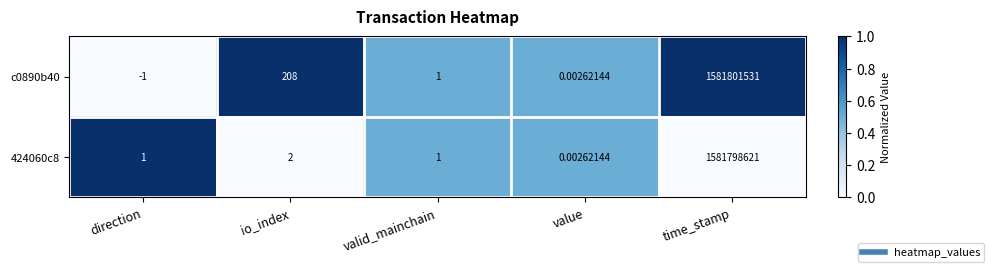

List the labels in order of c0890b40 value, smallest first.

direction, value, valid_mainchain, io_index, time_stamp